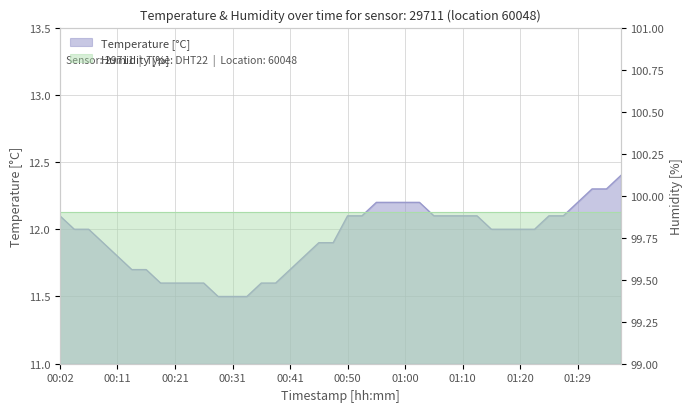

What is the sum of all values?

477.4